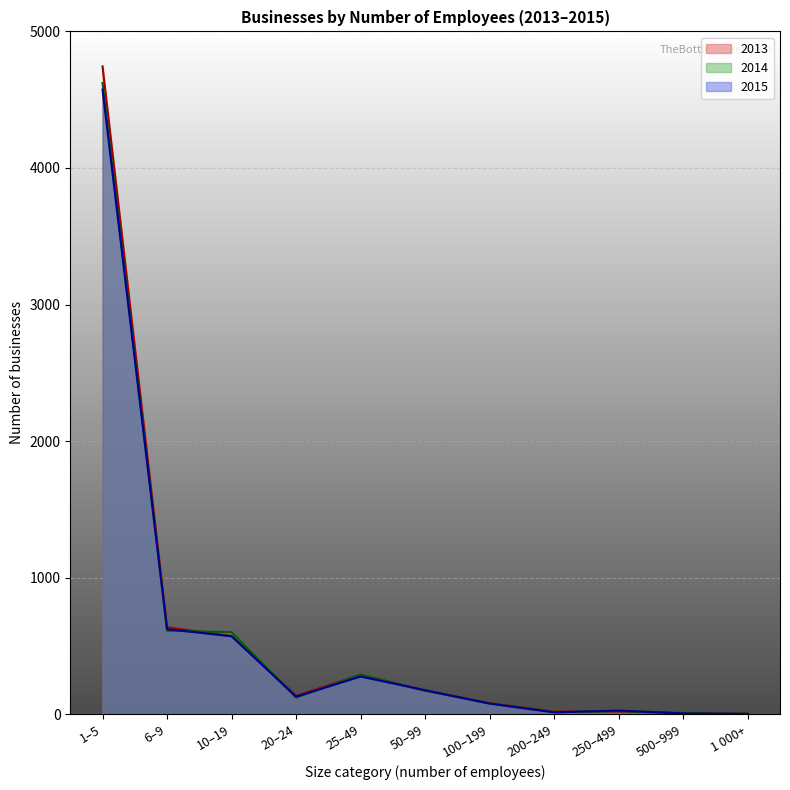

Where does the 2013 series first go above 136?

1–5